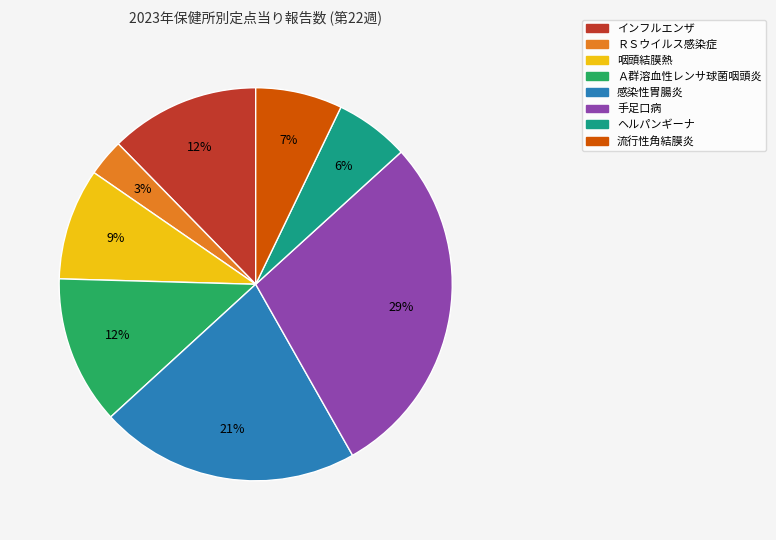

What percentage is the ヘルパンギーナ slice, to the nearest percent?

6%